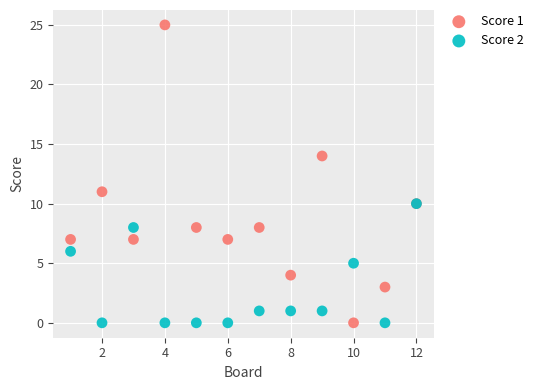

Which series has the widest spread of Y values?

Score 1